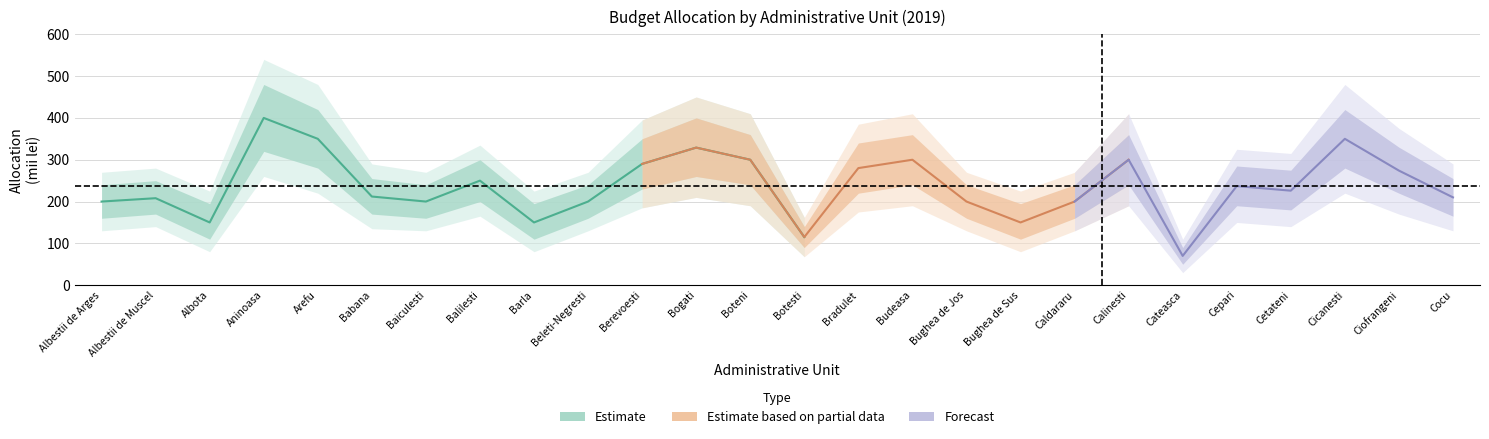

Reading left to right, list all the values displayed in this chart.

Estimate: Albestii de Arges=200	Albestii de Muscel=208	Albota=150	Aninoasa=400	Arefu=350	Babana=212	Baiculesti=200	Balilesti=250	Barla=150	Beleti-Negresti=200	Berevoesti=290	Bogati=329	Boteni=300	Botesti=115	Bradulet=280	Budeasa=300	Bughea de Jos=200	Bughea de Sus=150	Caldararu=200	Calinesti=300	Cateasca=70	Cepari=237	Cetateni=226	Cicanesti=350	Ciofrangeni=274	Cocu=210
Estimate_low: Albestii de Arges=160	Albestii de Muscel=170	Albota=110	Aninoasa=320	Arefu=280	Babana=170	Baiculesti=160	Balilesti=200	Barla=110	Beleti-Negresti=160	Berevoesti=230	Bogati=260	Boteni=240	Botesti=90	Bradulet=220	Budeasa=240	Bughea de Jos=160	Bughea de Sus=110	Caldararu=160	Calinesti=240	Cateasca=50	Cepari=190	Cetateni=180	Cicanesti=280	Ciofrangeni=220	Cocu=165
Estimate_high: Albestii de Arges=240	Albestii de Muscel=250	Albota=195	Aninoasa=480	Arefu=420	Babana=255	Baiculesti=240	Balilesti=300	Barla=195	Beleti-Negresti=240	Berevoesti=350	Bogati=400	Boteni=360	Botesti=140	Bradulet=340	Budeasa=360	Bughea de Jos=240	Bughea de Sus=195	Caldararu=240	Calinesti=360	Cateasca=90	Cepari=285	Cetateni=275	Cicanesti=420	Ciofrangeni=330	Cocu=255
Estimate_outer_low: Albestii de Arges=130	Albestii de Muscel=140	Albota=80	Aninoasa=260	Arefu=220	Babana=135	Baiculesti=130	Balilesti=165	Barla=80	Beleti-Negresti=130	Berevoesti=185	Bogati=210	Boteni=190	Botesti=68	Bradulet=175	Budeasa=190	Bughea de Jos=130	Bughea de Sus=80	Caldararu=130	Calinesti=190	Cateasca=30	Cepari=150	Cetateni=140	Cicanesti=220	Ciofrangeni=170	Cocu=130
Estimate_outer_high: Albestii de Arges=270	Albestii de Muscel=280	Albota=225	Aninoasa=540	Arefu=480	Babana=290	Baiculesti=270	Balilesti=335	Barla=225	Beleti-Negresti=270	Berevoesti=395	Bogati=450	Boteni=410	Botesti=162	Bradulet=385	Budeasa=410	Bughea de Jos=270	Bughea de Sus=225	Caldararu=270	Calinesti=410	Cateasca=110	Cepari=325	Cetateni=315	Cicanesti=480	Ciofrangeni=375	Cocu=290